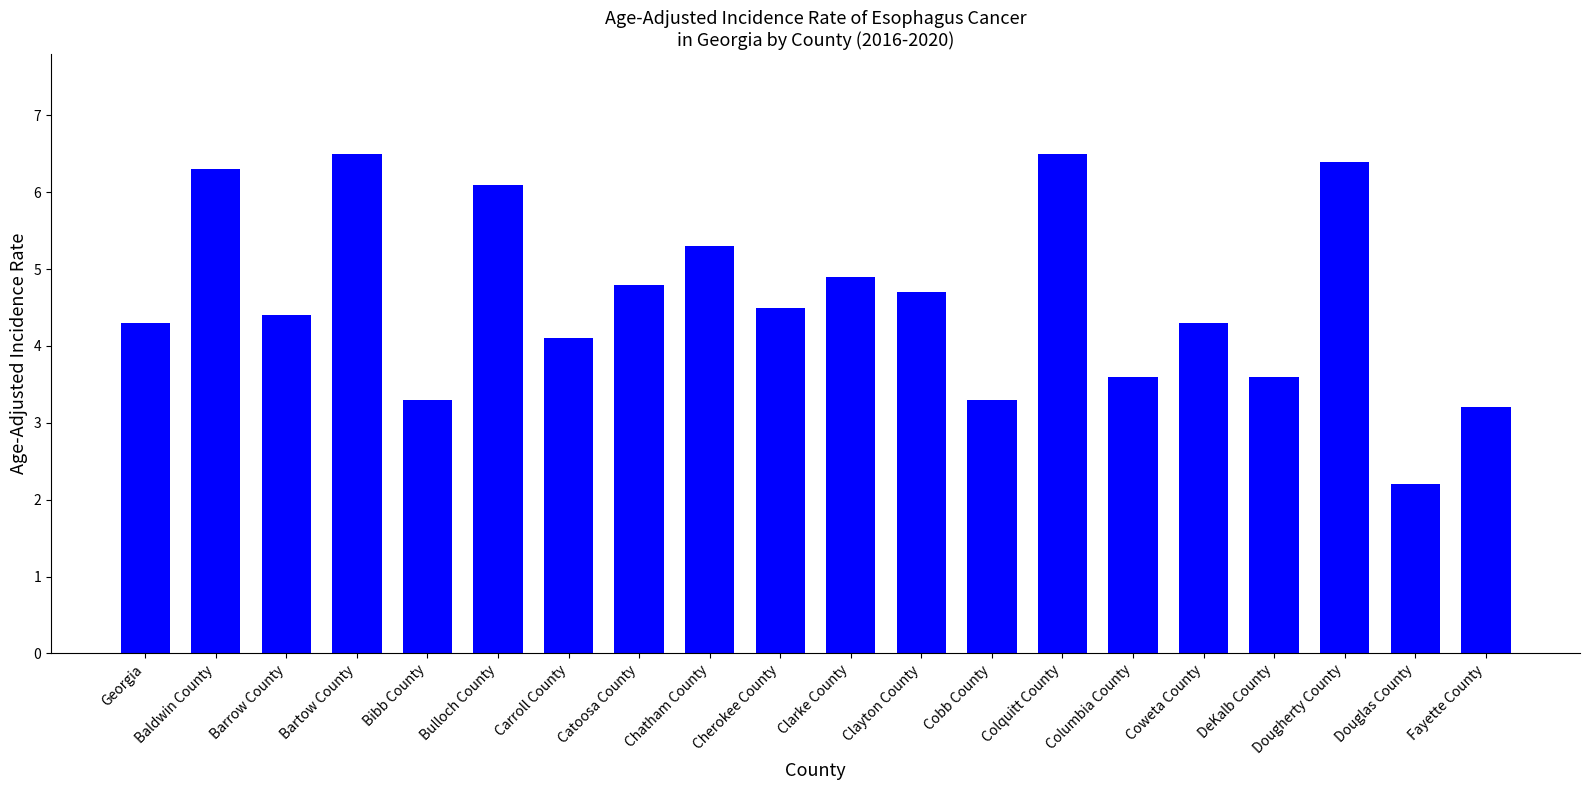

What is the sum of the values at Columbia County and Clayton County?

8.3